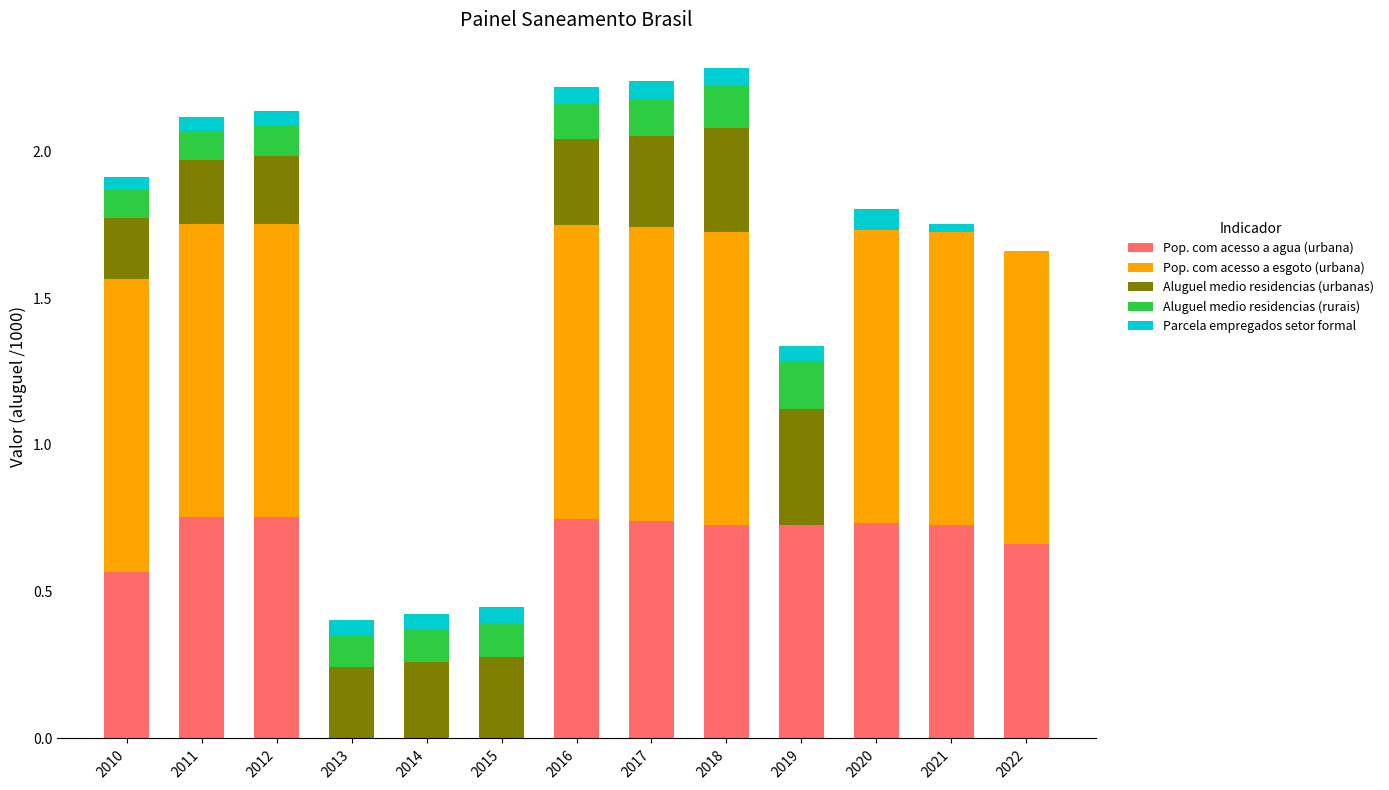

Rank the series by their maximum value, from lowest to highest.

Parcela empregados setor formal, Aluguel medio residencias (rurais), Aluguel medio residencias (urbanas), Pop. com acesso a agua (urbana), Pop. com acesso a esgoto (urbana)